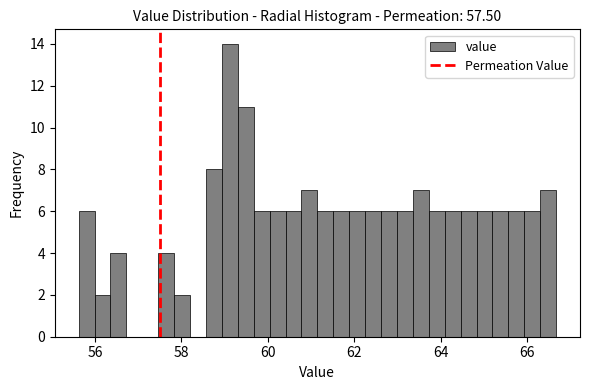

Around what value on the x-axis is the tallest bar? Give the approximate position of its centre, as read against the axis.

59.2